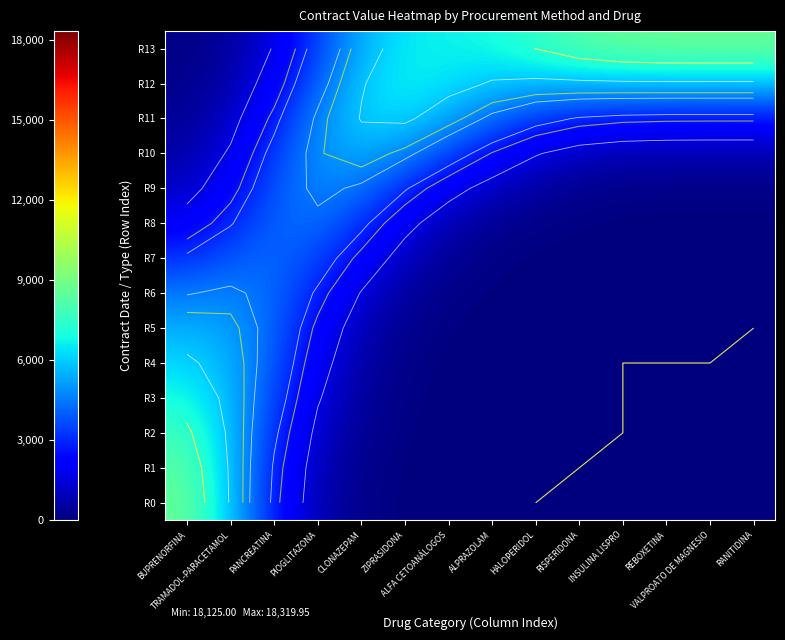

At VALPROATO DE MAGNESIO, list the series in order from smallest to largest.

R0, R1, R2, R3, R4, R5, R6, R7, R8, R9, R10, R11, R12, R13